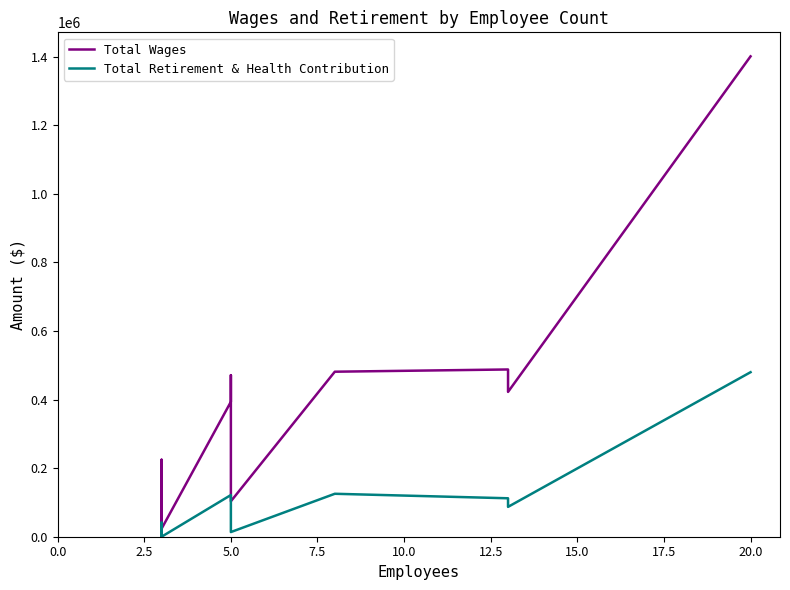

How many lines are shown in the chart?

2